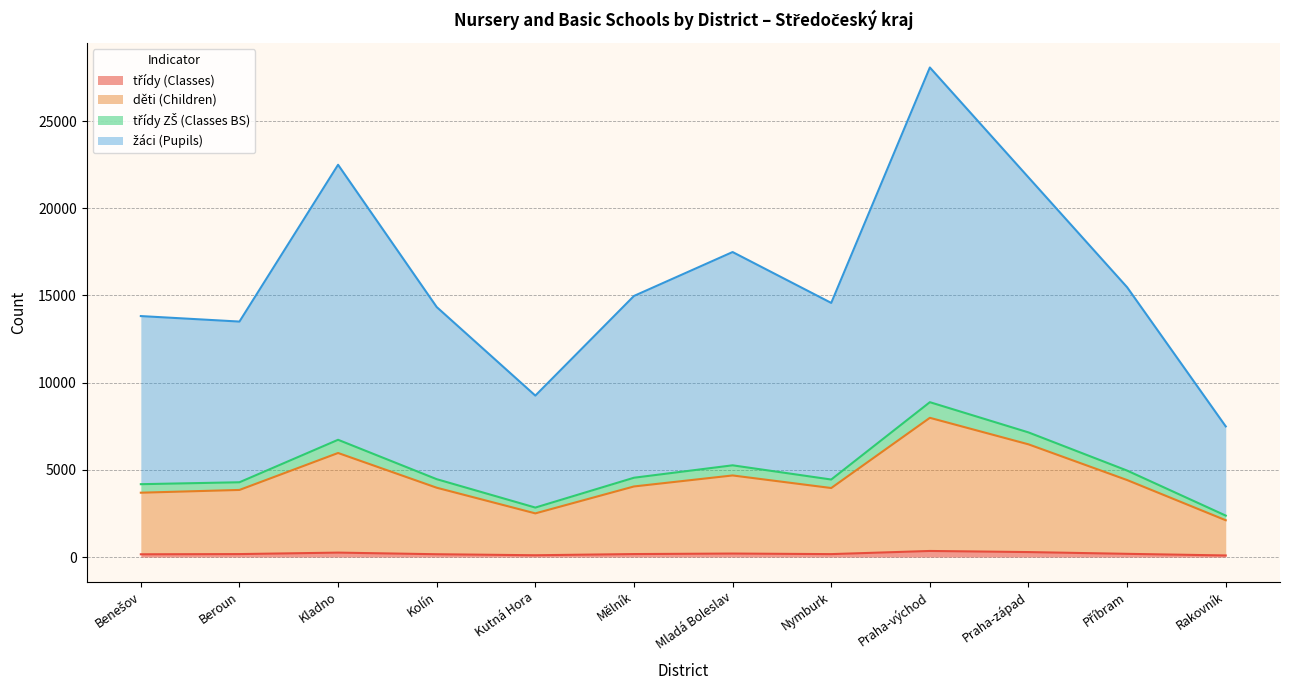

What are all the series names shown in the legend?

třídy (Classes), děti (Children), třídy ZŠ (Classes BS), žáci (Pupils)